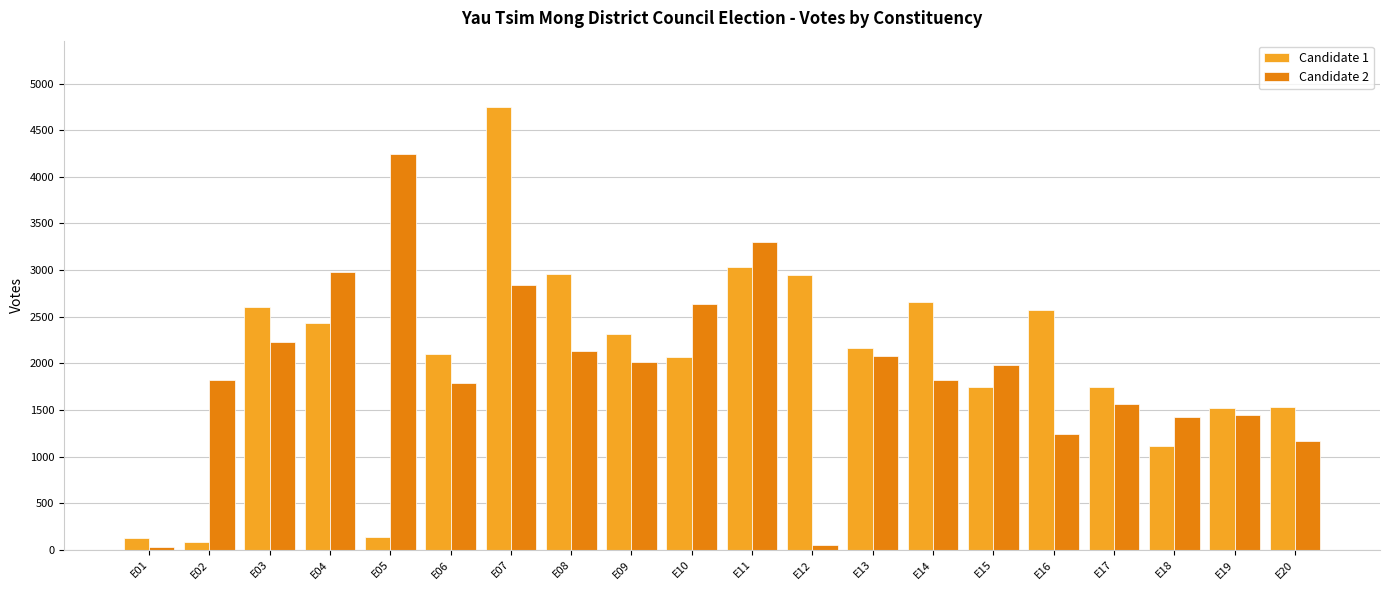

The Candidate 1 series shows 486 at E06. True or false?

False